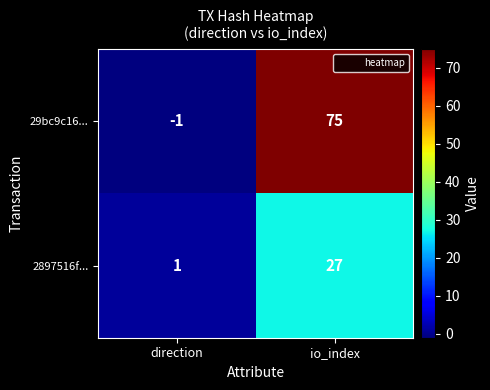

Reading left to right, what are all the values shown in this chart?

29bc9c16...: direction=-1	io_index=75
2897516f...: direction=1	io_index=27